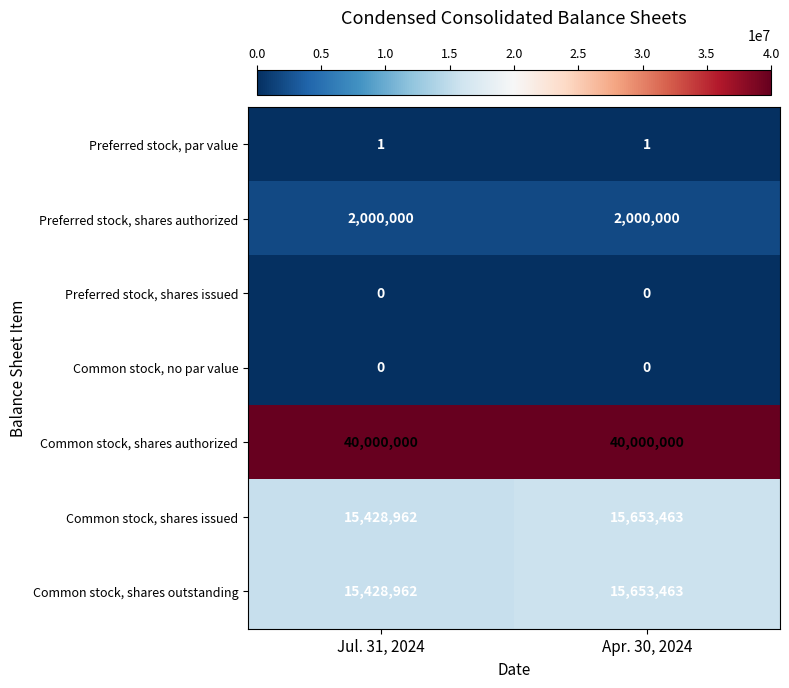

Reading left to right, what are all the values shown in this chart?

Preferred stock, par value: Jul. 31, 2024=1	Apr. 30, 2024=1
Preferred stock, shares authorized: Jul. 31, 2024=2000000	Apr. 30, 2024=2000000
Preferred stock, shares issued: Jul. 31, 2024=0	Apr. 30, 2024=0
Common stock, no par value: Jul. 31, 2024=0	Apr. 30, 2024=0
Common stock, shares authorized: Jul. 31, 2024=40000000	Apr. 30, 2024=40000000
Common stock, shares issued: Jul. 31, 2024=15428962	Apr. 30, 2024=15653463
Common stock, shares outstanding: Jul. 31, 2024=15428962	Apr. 30, 2024=15653463